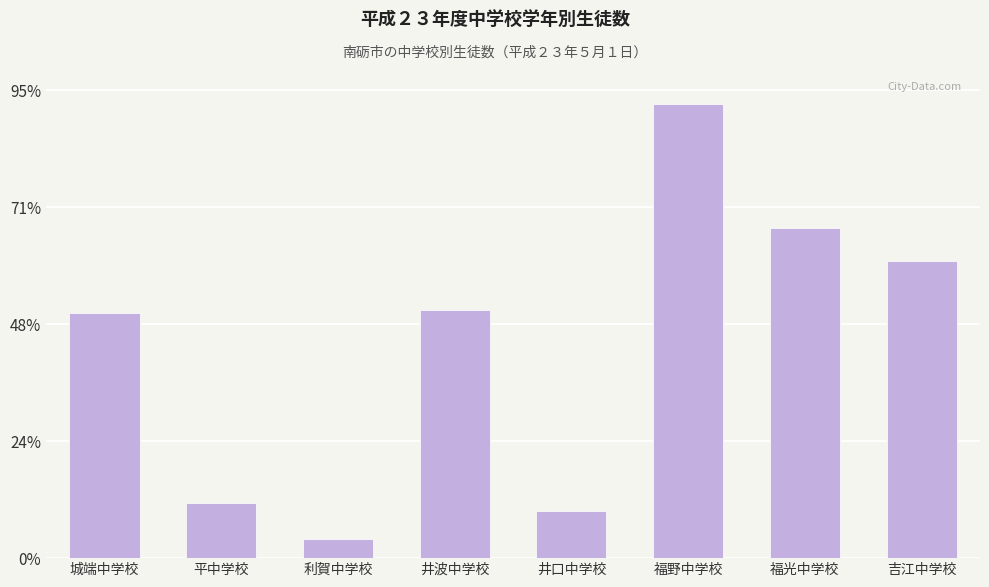

Reading left to right, extract all data points from this chart.

城端中学校=210	平中学校=47	利賀中学校=16	井波中学校=212	井口中学校=40	福野中学校=388	福光中学校=282	吉江中学校=254